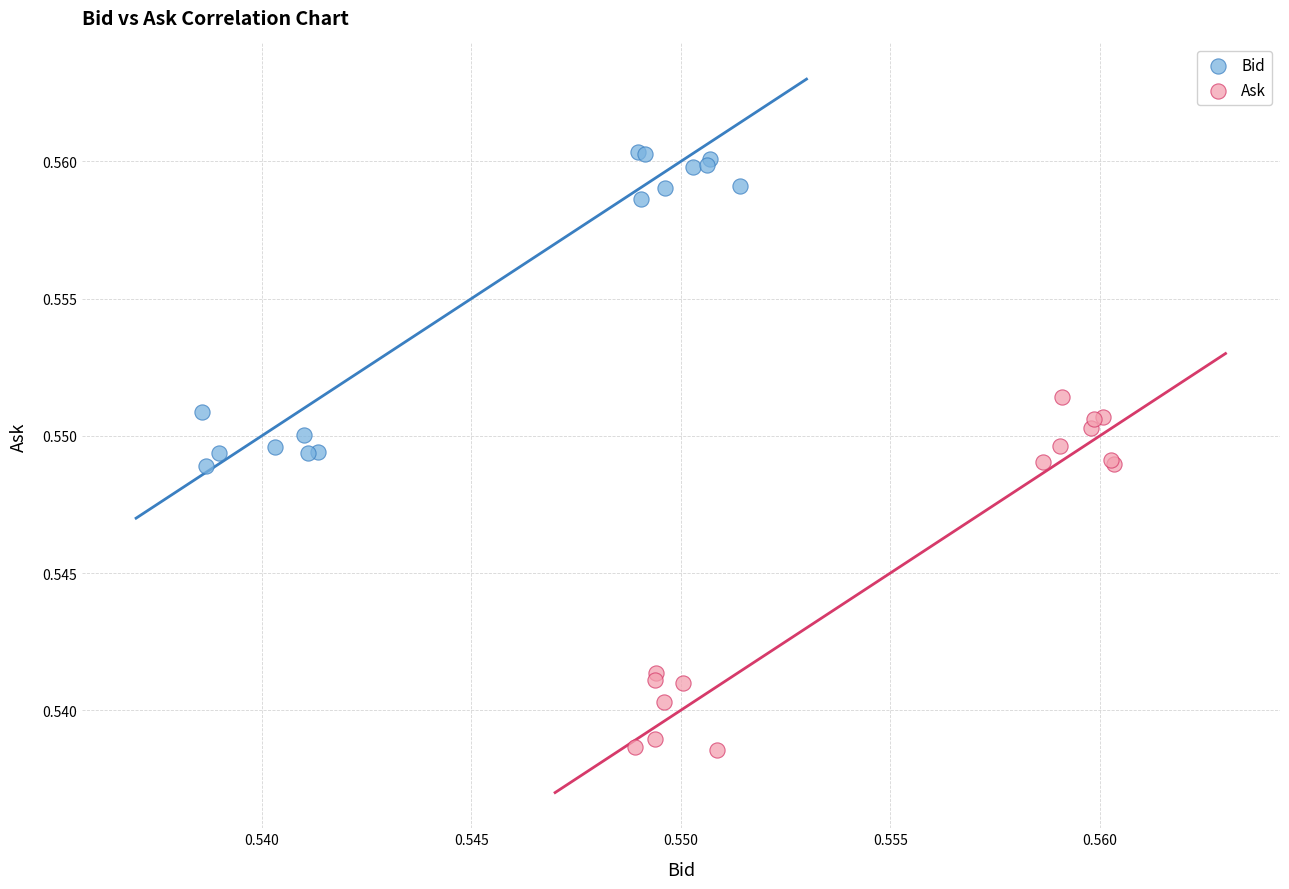

Which series contains the highest Y value?

Bid